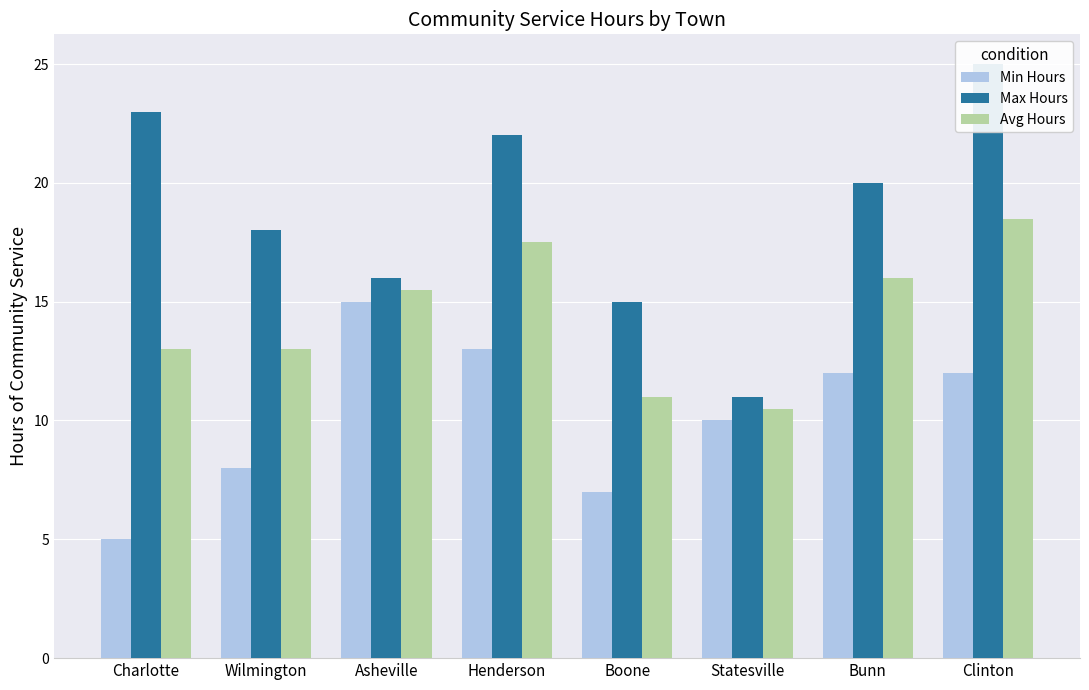

Is it true that Avg Hours equals 20.7 at Wilmington?

False